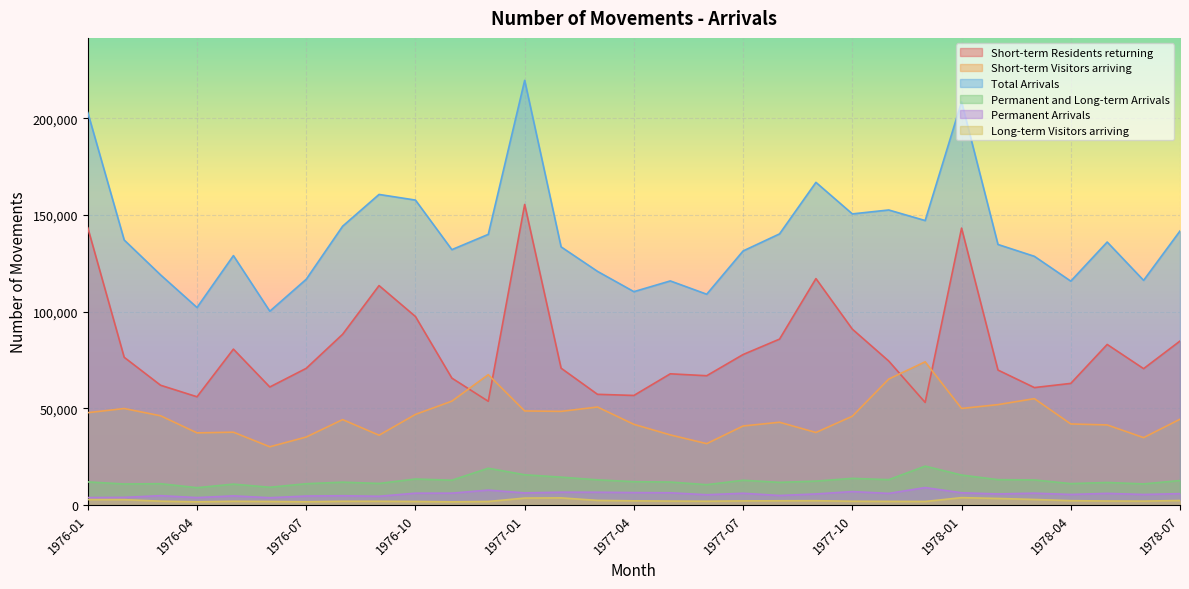

How many distinct data groups are displayed?

6